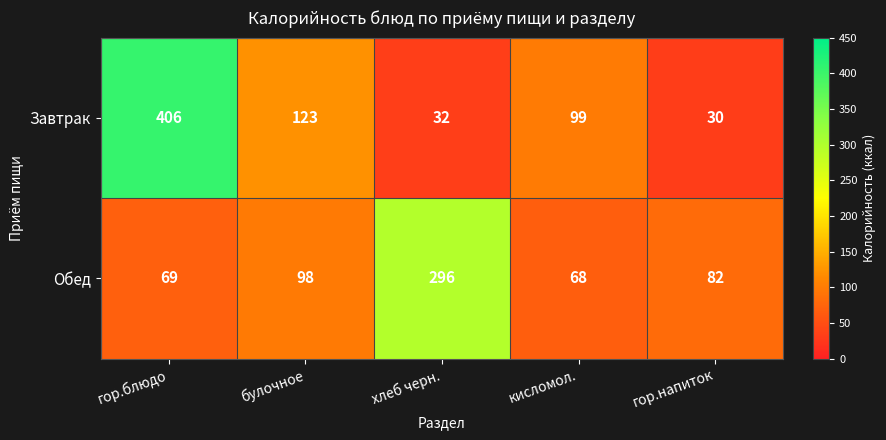

What is the spread (max minus min) of values at кисломол.?

31